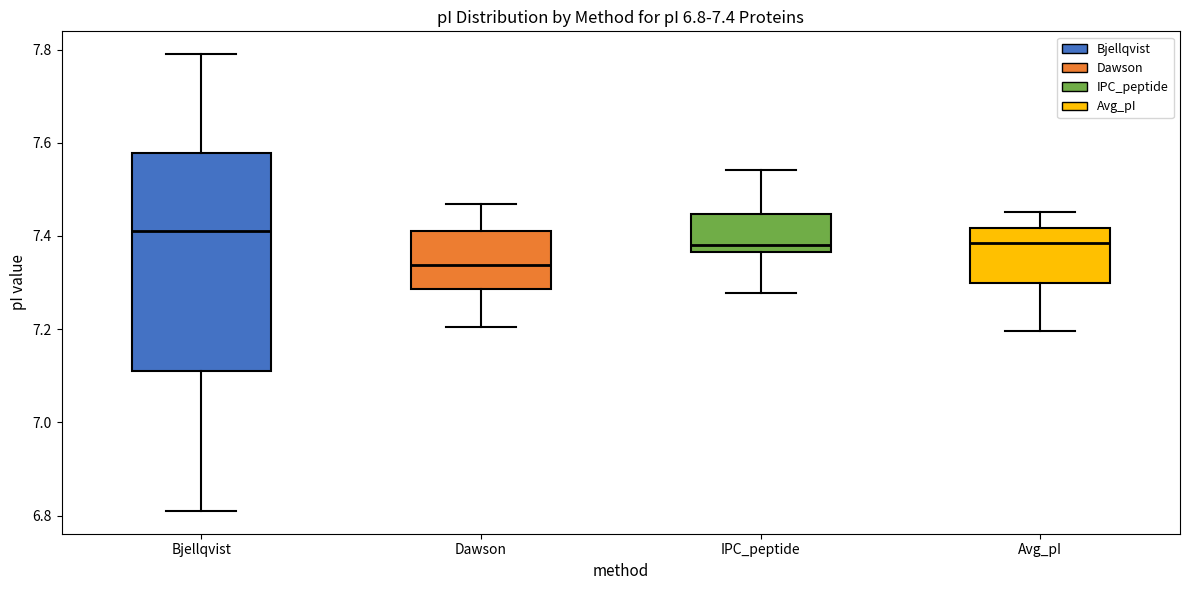

Which box has the highest median line?

Bjellqvist